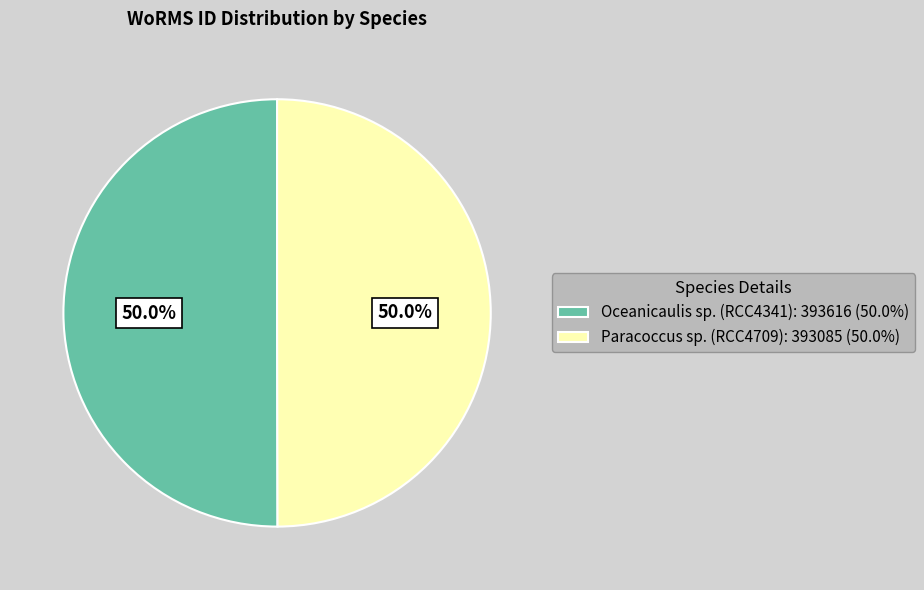

To the nearest percent, what portion does Oceanicaulis sp. (RCC4341) represent?

50%